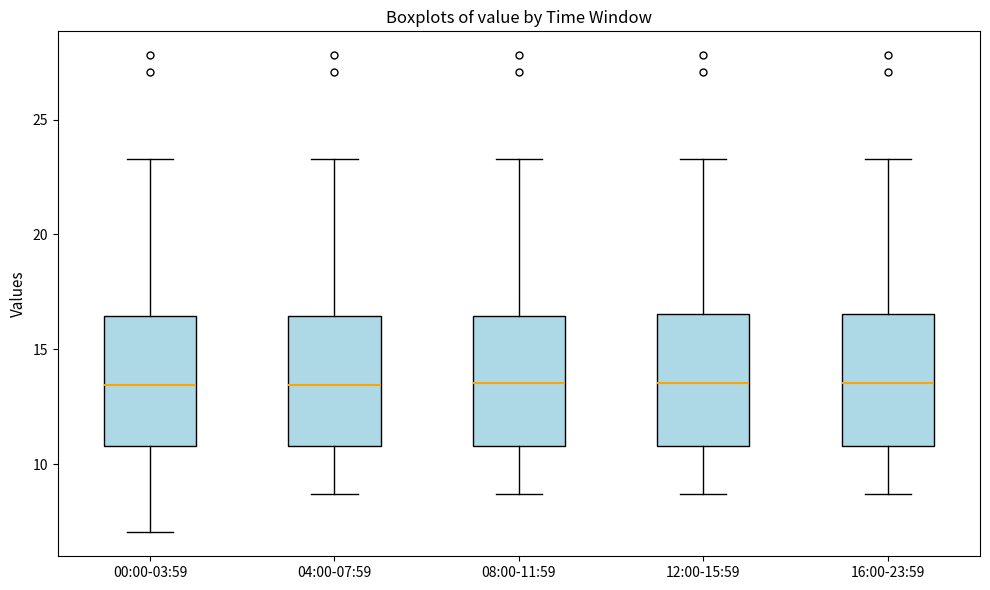

Where is the upper edge of the box for 12:00-15:59 on the y-axis? The values are not printed on the chart, so give them approximately, as read against the axis.

16.5